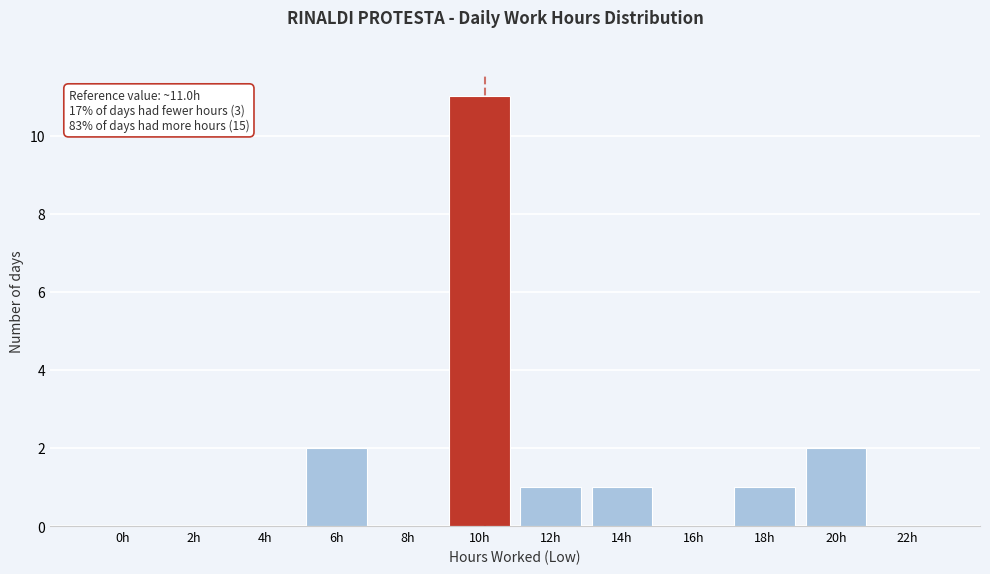

Reading left to right, what are all the values shown in this chart?

0h=0	2h=0	4h=0	6h=2	8h=0	10h=11	12h=1	14h=1	16h=0	18h=1	20h=2	22h=0